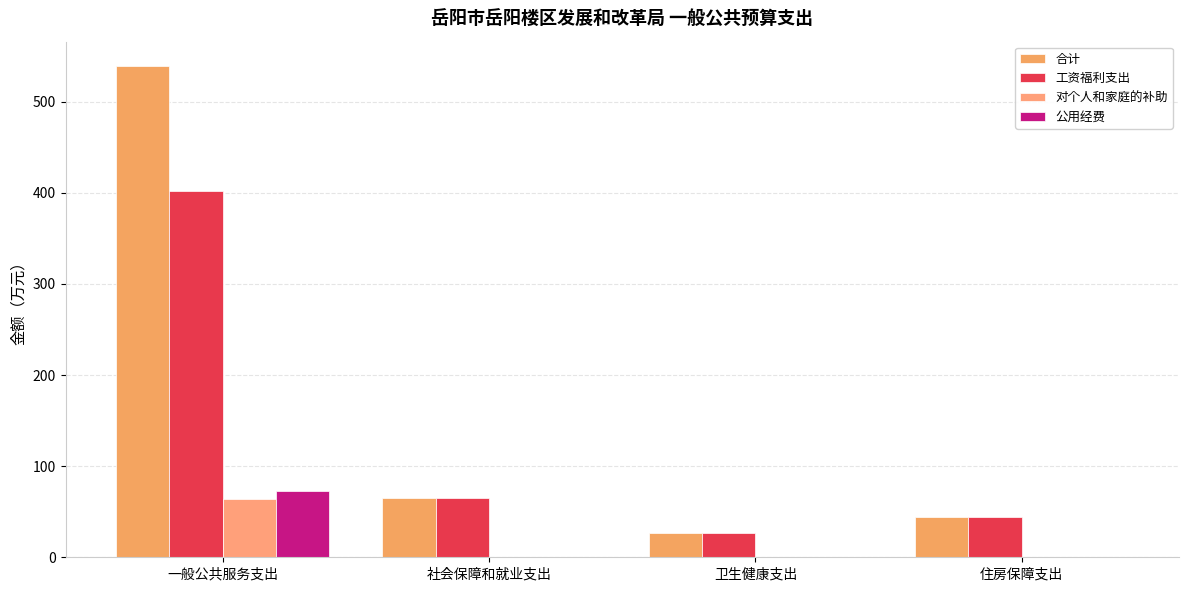

What are all the series names shown in the legend?

合计, 工资福利支出, 对个人和家庭的补助, 公用经费